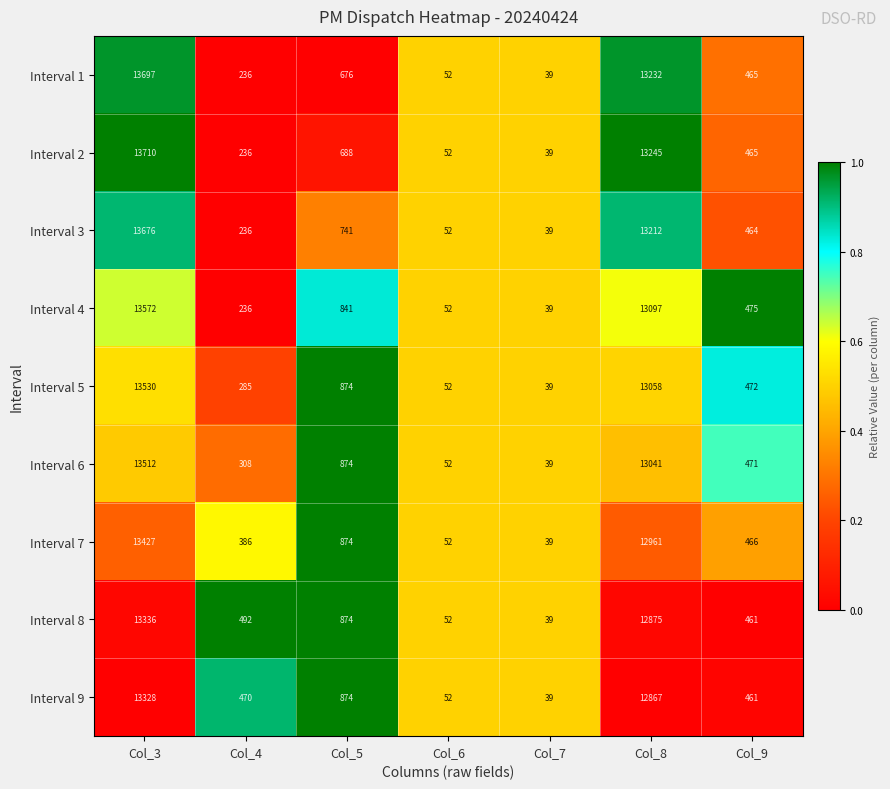

The value of Interval 9 at Col_7 is 11. True or false?

False